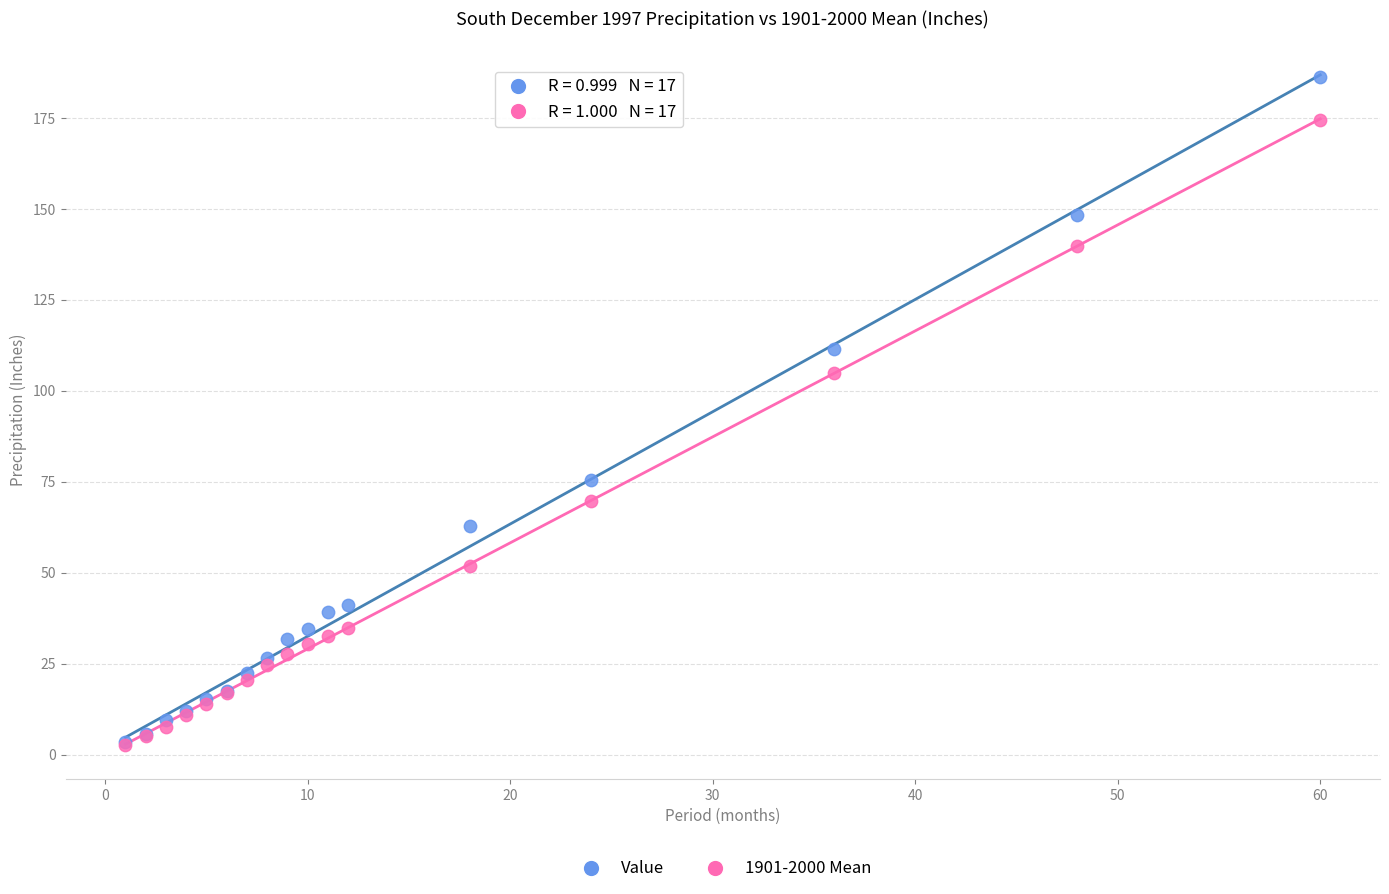

Across all series, what Y value is closest to 94?

104.8